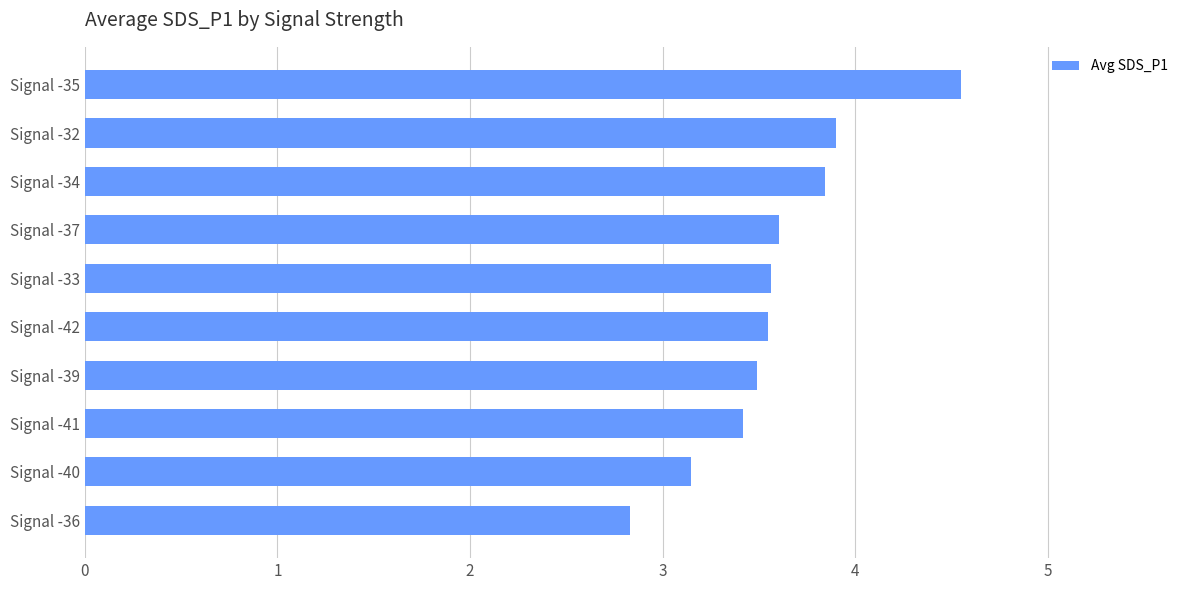

Between Signal -40 and Signal -34, which is larger?

Signal -34